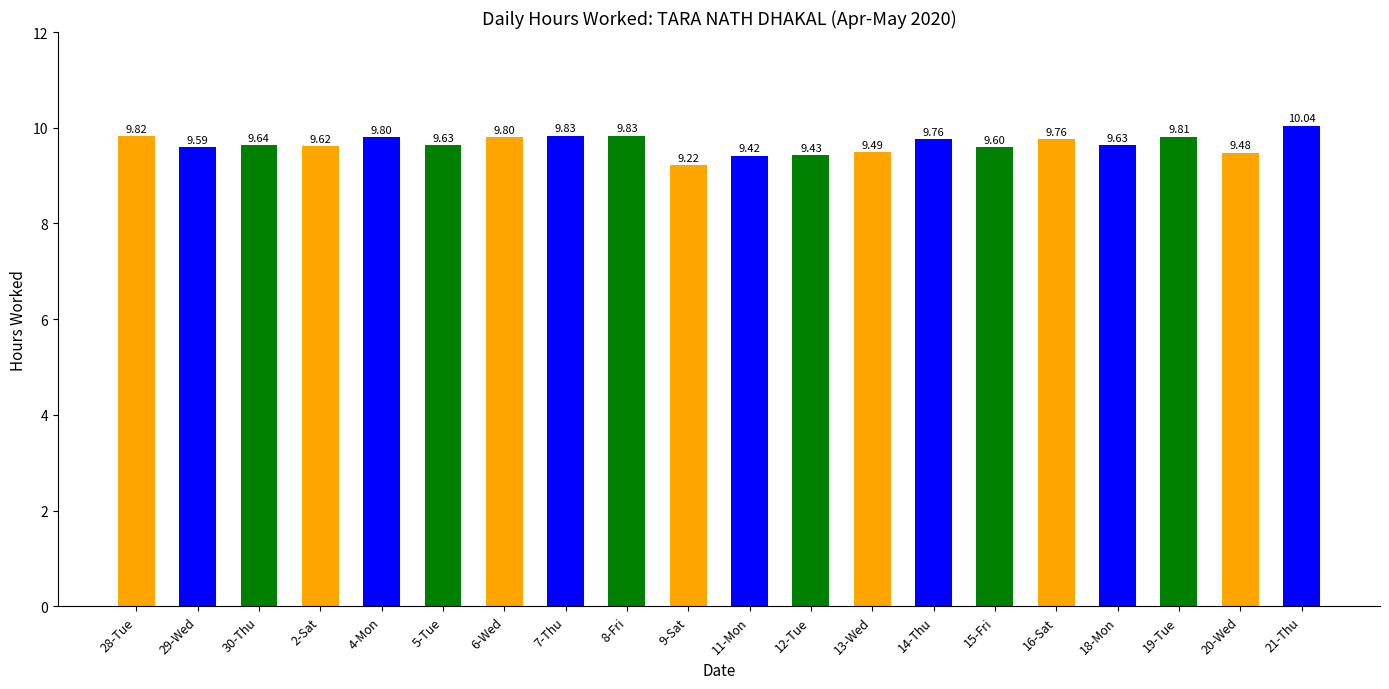

What is the value of the 20th bar from the left?

10.0